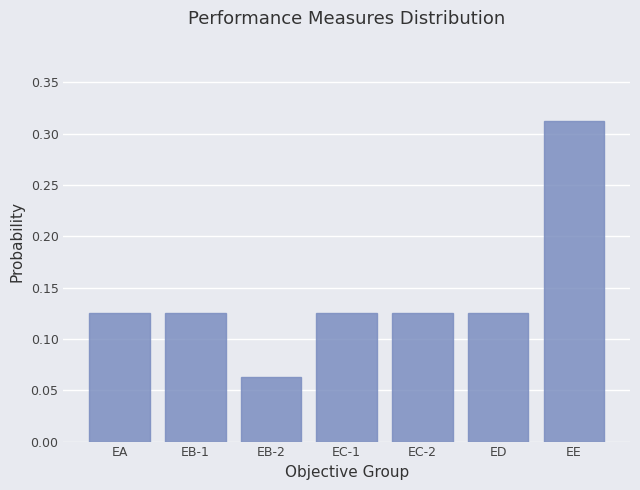

What is the change in value from EA to EE?

+0.2